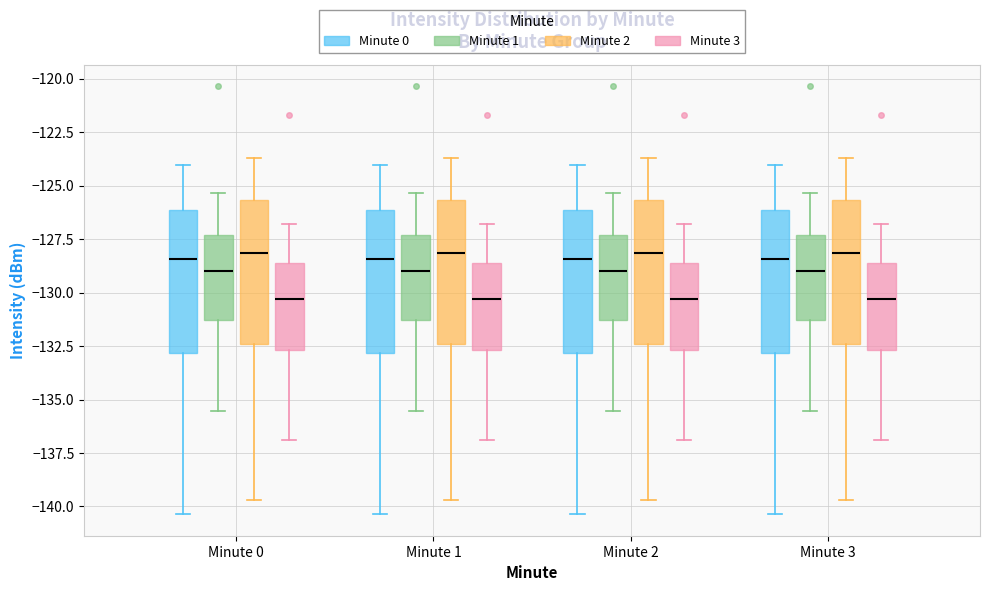

Where does the median line of the box for Minute 3 (Minute 1) sit on the y-axis? The values are not printed on the chart, so give them approximately, as read against the axis.

-129.0